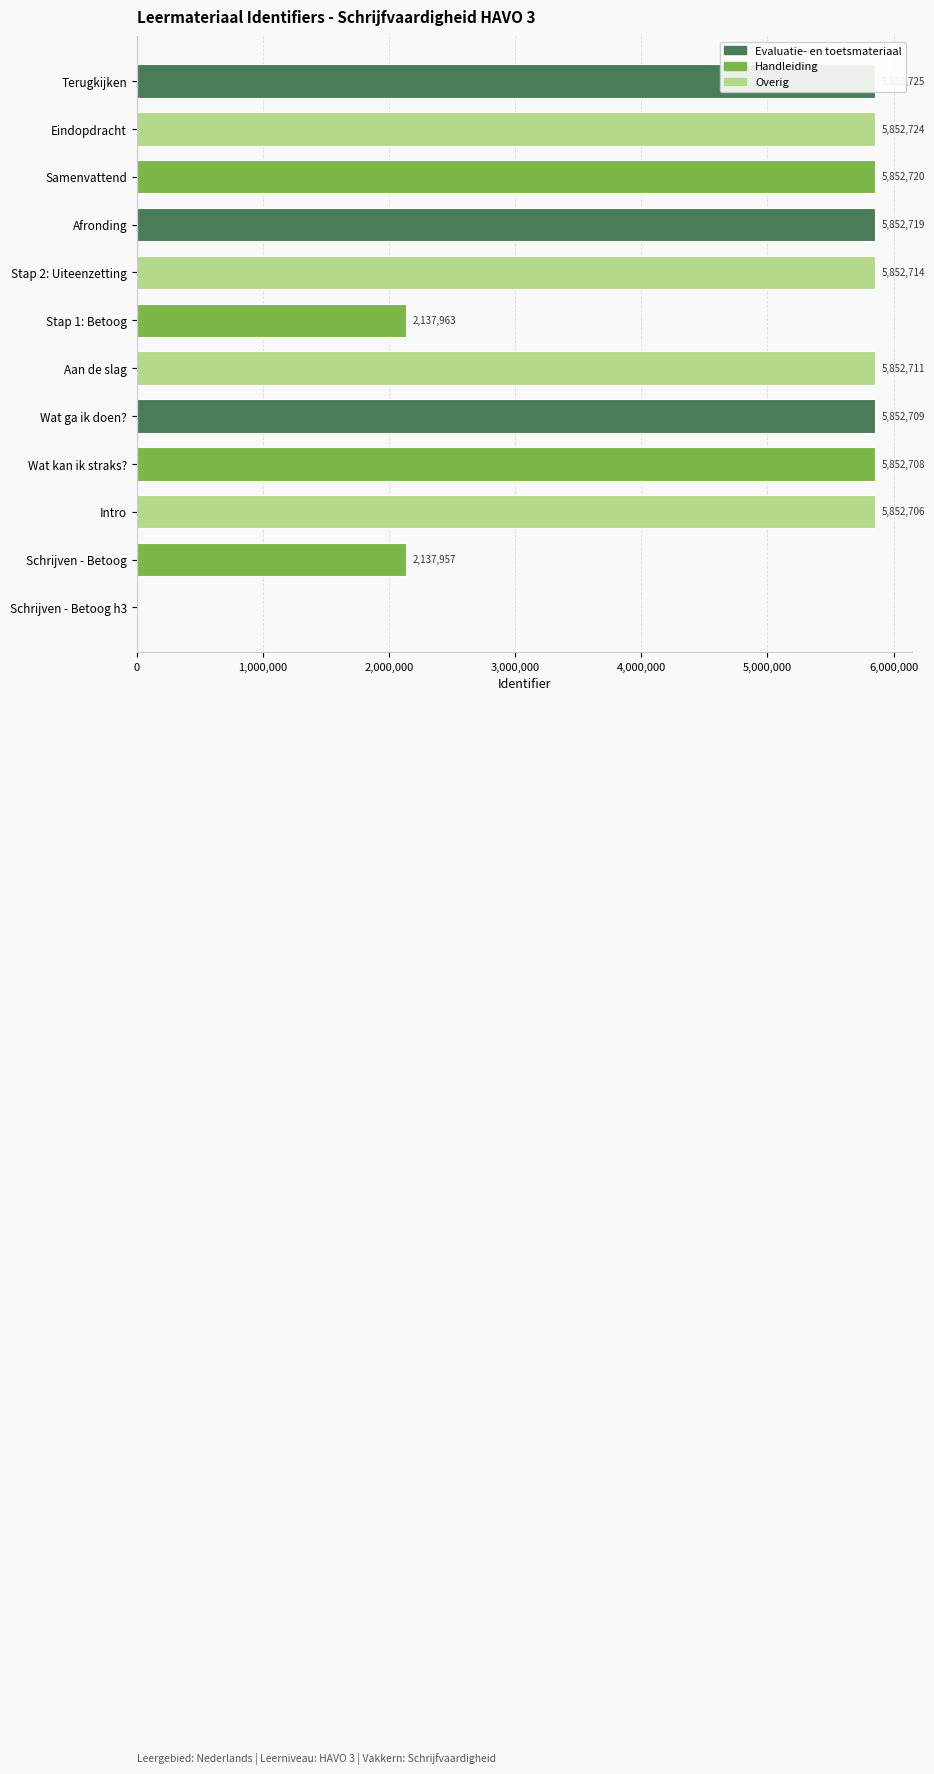

Reading right to left, what are all the values shown in this chart?

5852725	5852724	5852720	5852719	5852714	2137963	5852711	5852709	5852708	5852706	2137957	0